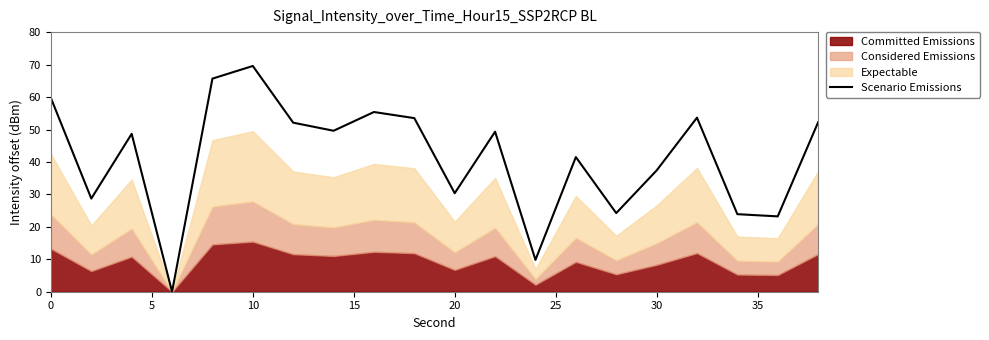

How many points are lower than both their immediate neighbors (excluding endpoints)?

7